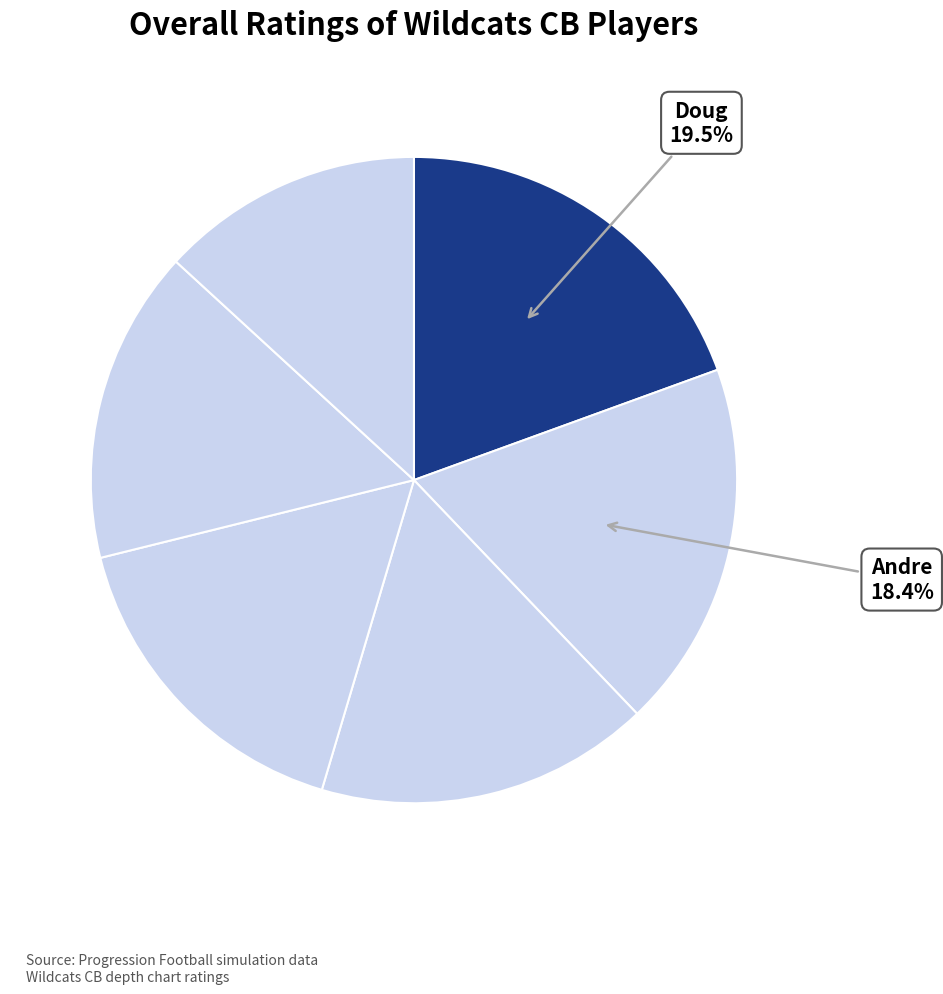

Is there a majority slice in this chart?

No